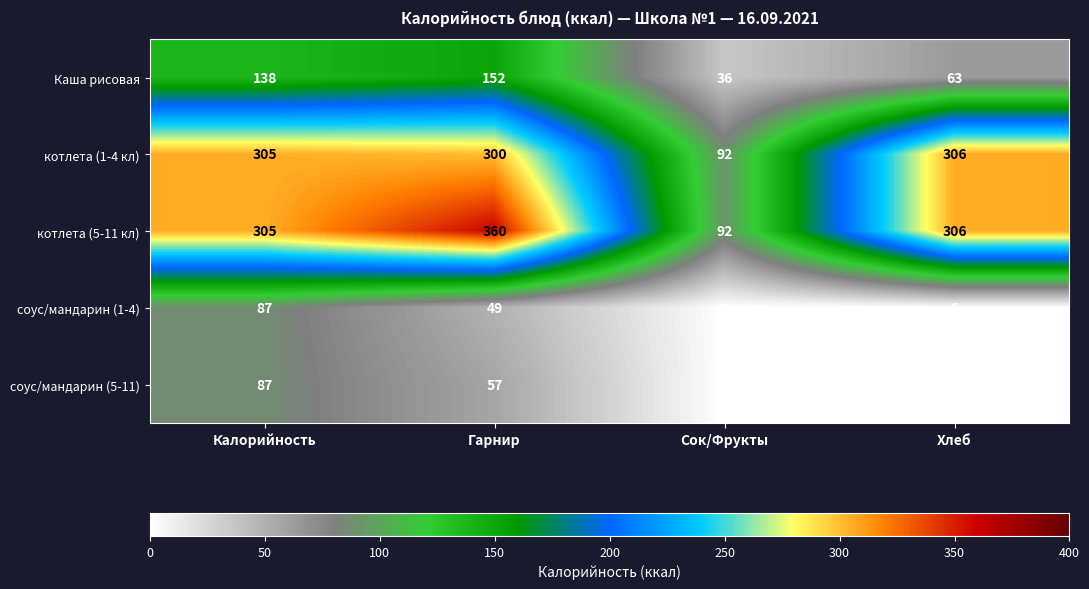

At which label does соус/мандарин (1-4) first exceed 49?

Калорийность